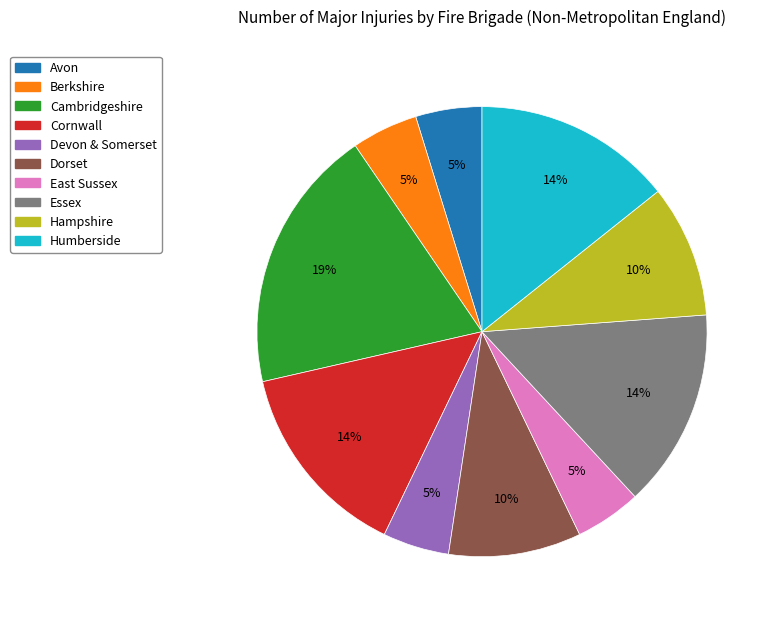

How many segments does this pie chart have?

10